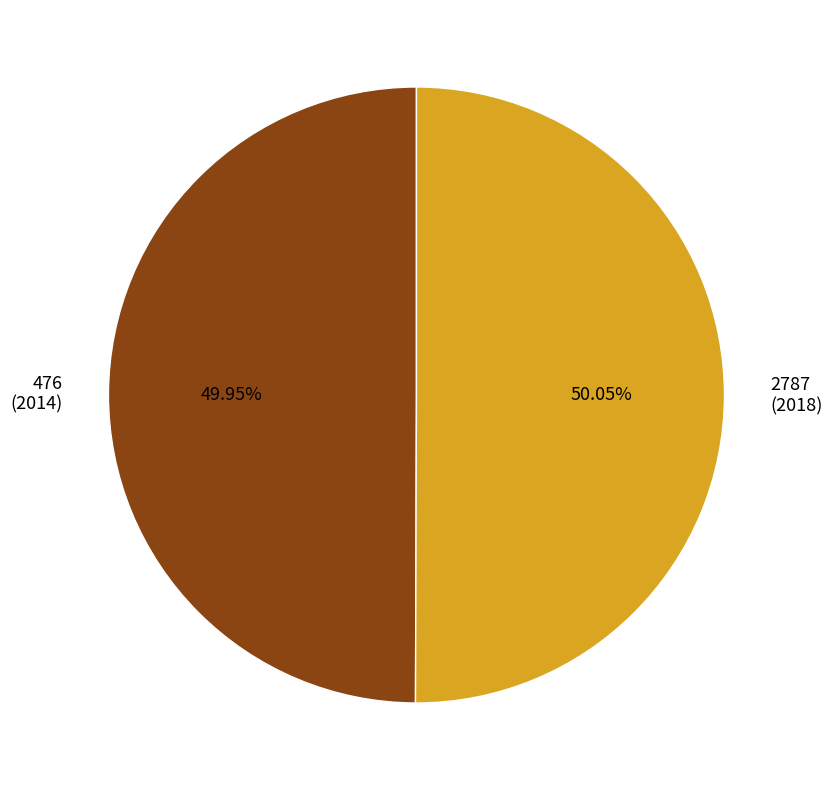

True or false: 476 accounts for 56% of the total.

False